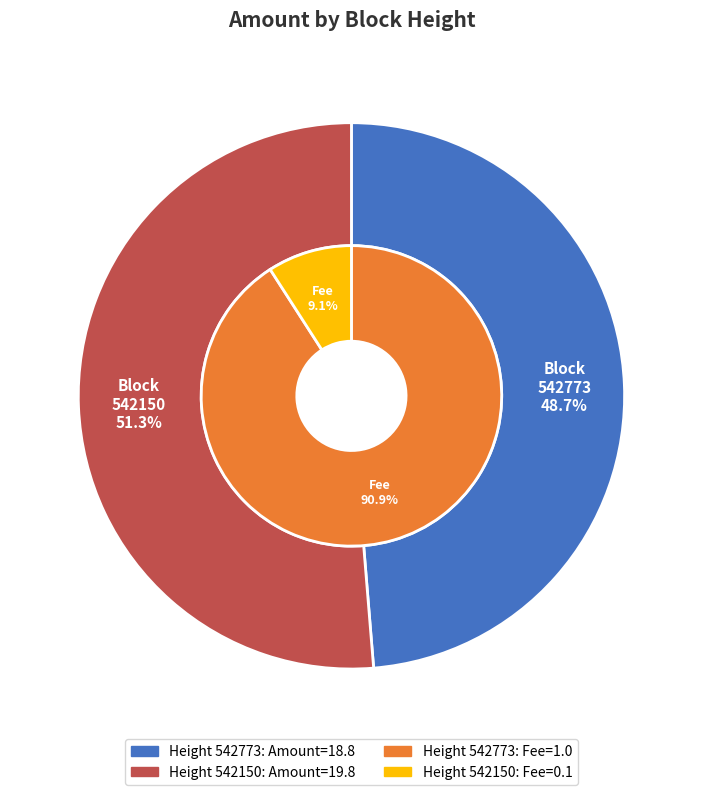

To the nearest percent, what is the difference between the largest and smallest slice percentages?

3%